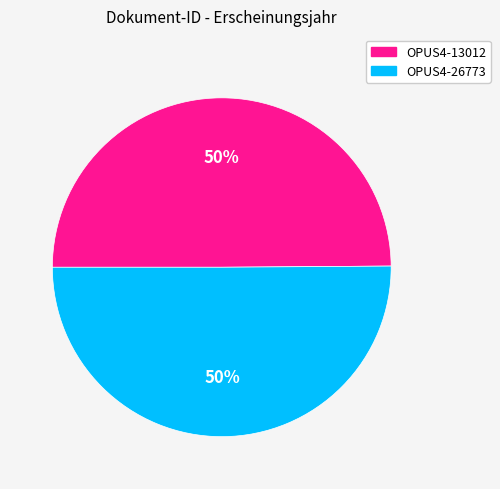

To the nearest percent, what is the average slice percentage?

50%